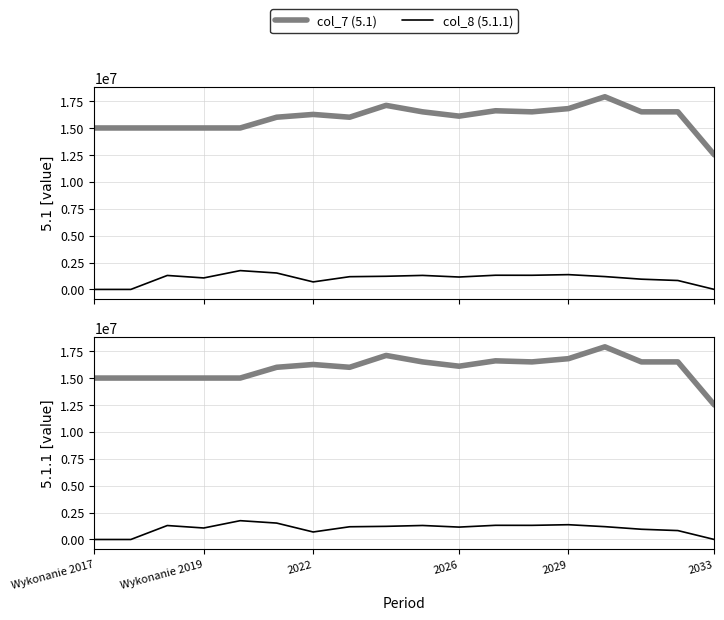

At which label does col_7 (5.1) first exceed 16259000?

8